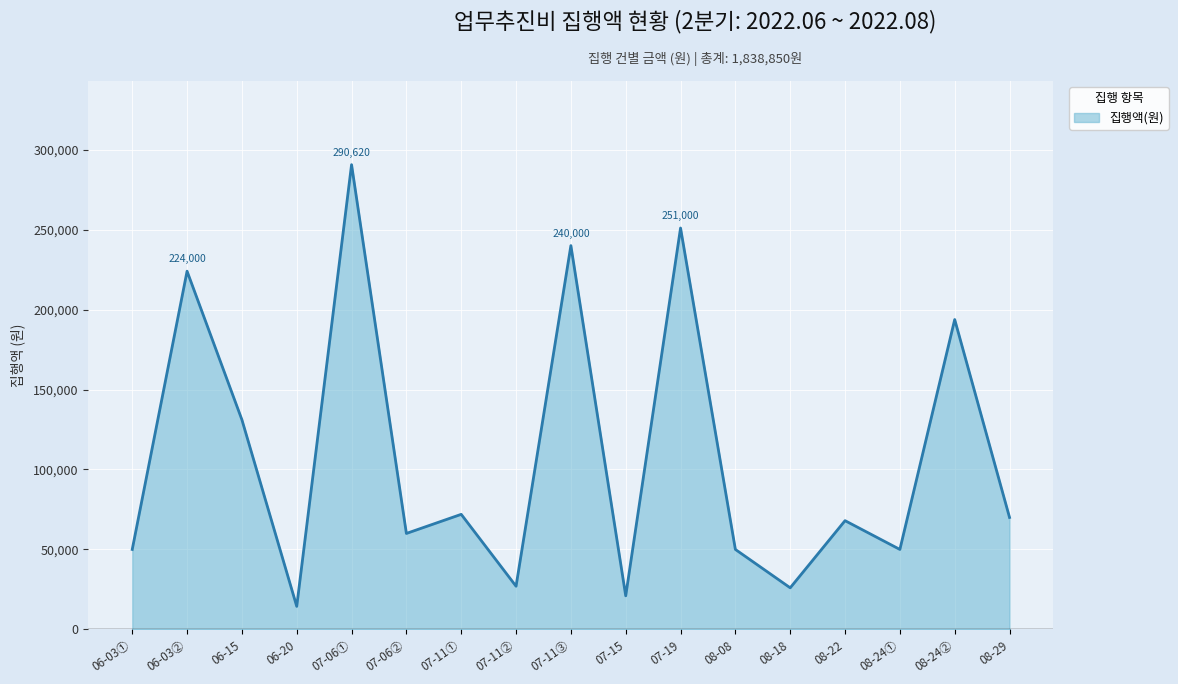

Which has a higher value, 06-03① or 08-18?

06-03①